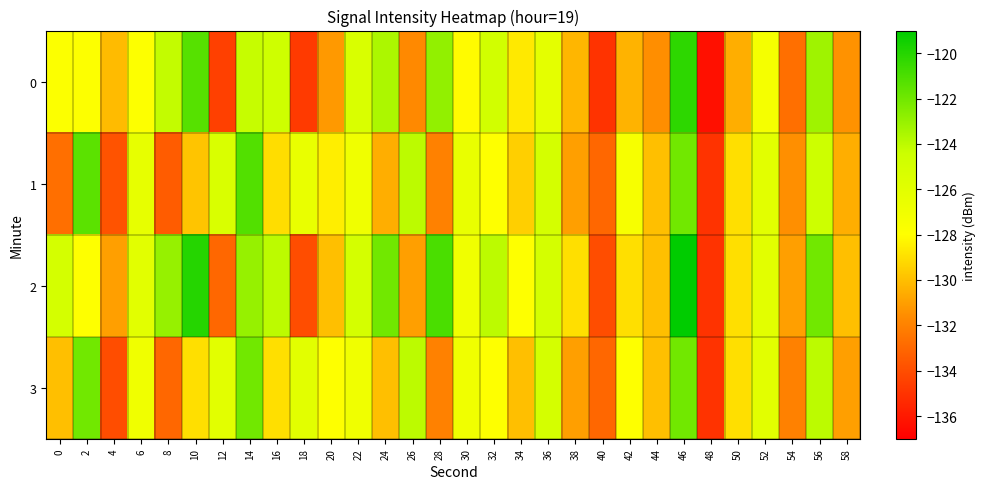

Reading left to right, extract all data points from this chart.

0: 0=-127.9	2=-127.9	4=-130.1	6=-127.9	8=-124.2	10=-121.3	12=-134.5	14=-124.3	16=-124.6	18=-134.7	20=-131.2	22=-125.4	24=-123.6	26=-131.7	28=-122.9	30=-128.1	32=-124.8	34=-128.7	36=-126.1	38=-130.3	40=-135.0	42=-130.4	44=-131.5	46=-120.2	48=-136.3	50=-130.5	52=-127.3	54=-132.7	56=-123.3	58=-131.4
1: 0=-132.7	2=-121.5	4=-133.8	6=-126.4	8=-133.4	10=-129.9	12=-125.3	14=-121.2	16=-129.0	18=-126.5	20=-128.5	22=-127.0	24=-130.5	26=-124.0	28=-132.0	30=-126.5	32=-128.0	34=-129.5	36=-125.0	38=-131.0	40=-133.0	42=-127.5	44=-130.0	46=-122.0	48=-135.0	50=-129.0	52=-126.0	54=-131.5	56=-124.5	58=-130.5
2: 0=-125.0	2=-128.0	4=-131.0	6=-126.0	8=-123.0	10=-120.0	12=-133.0	14=-123.0	16=-124.0	18=-134.0	20=-130.0	22=-125.0	24=-122.0	26=-131.0	28=-121.0	30=-127.0	32=-124.0	34=-128.0	36=-125.0	38=-129.0	40=-134.0	42=-129.0	44=-130.0	46=-119.0	48=-135.0	50=-129.0	52=-126.0	54=-131.0	56=-122.0	58=-130.0
3: 0=-130.0	2=-122.0	4=-134.0	6=-127.0	8=-133.0	10=-129.0	12=-126.0	14=-122.0	16=-129.0	18=-126.0	20=-128.0	22=-127.0	24=-130.0	26=-124.0	28=-132.0	30=-127.0	32=-128.0	34=-130.0	36=-125.0	38=-131.0	40=-133.0	42=-128.0	44=-130.0	46=-122.0	48=-135.0	50=-129.0	52=-126.0	54=-132.0	56=-124.0	58=-131.0